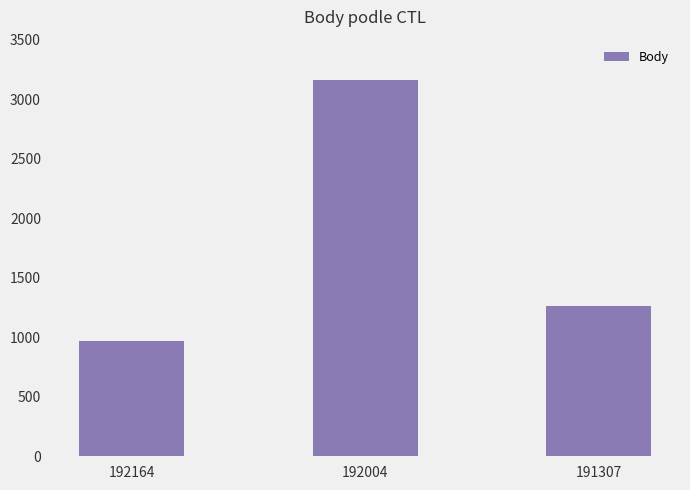

Rank the categories by value from highest to lowest.

192004, 191307, 192164